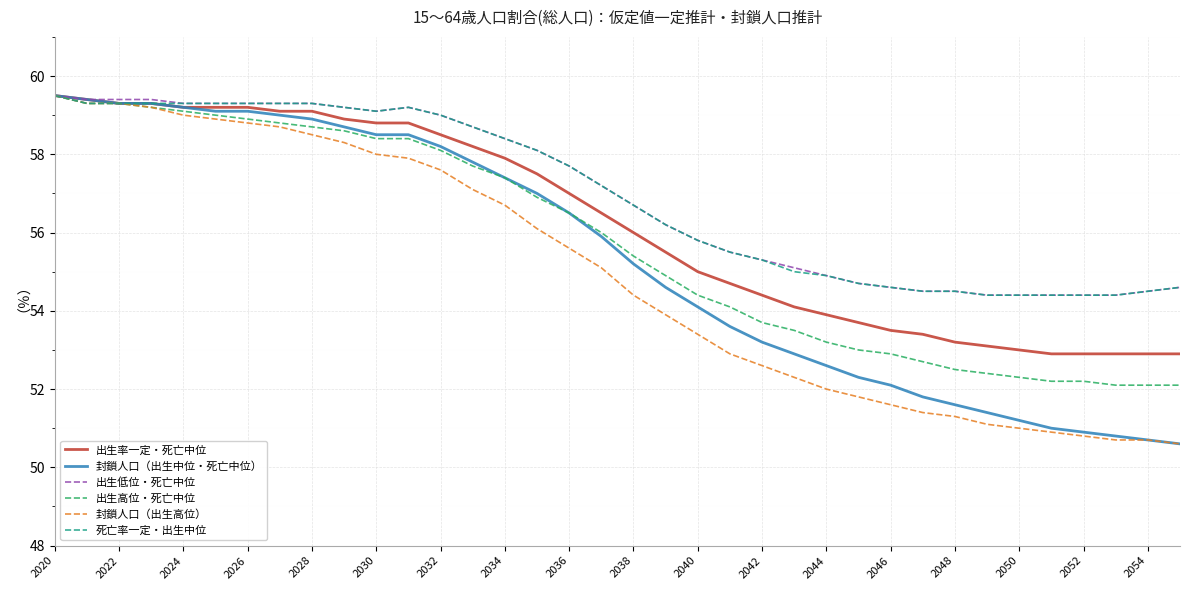

What is the highest value of the 出生高位・死亡中位 series?

59.5